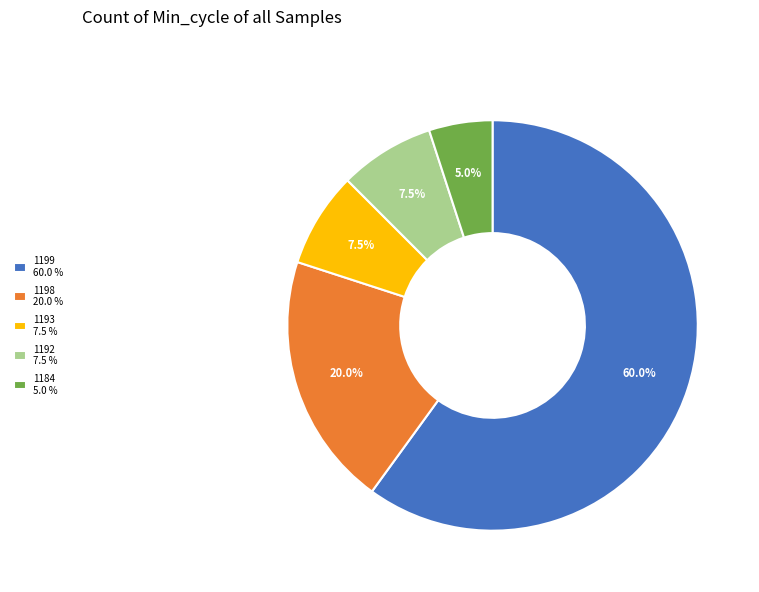

Is the sum of 1199 60.0 % and 1192 7.5 % greater than half?

Yes